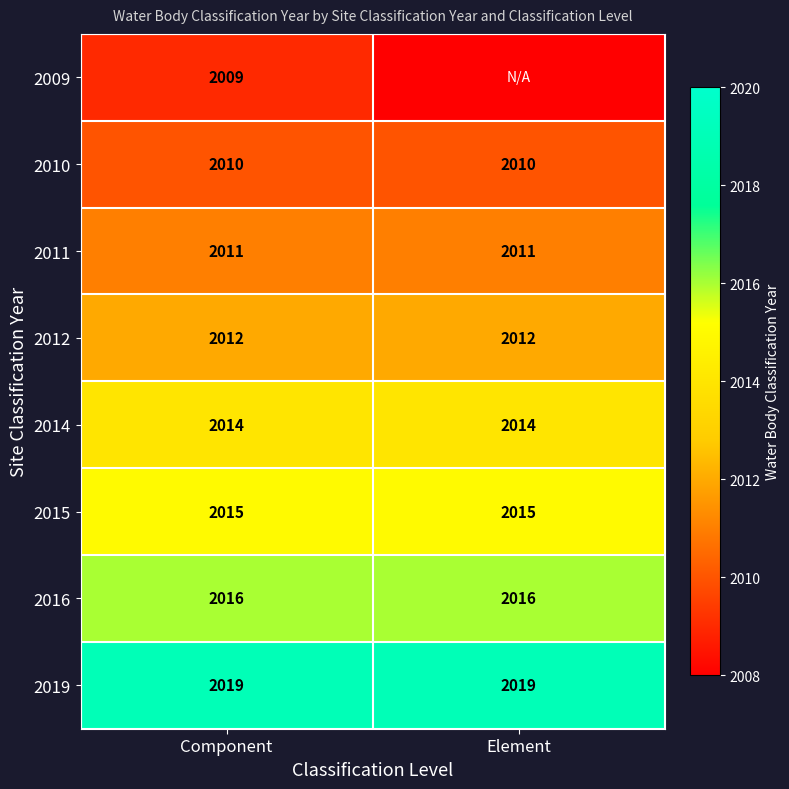

Is the value of 2011 at Element greater than the value of 2014 at Component?

No